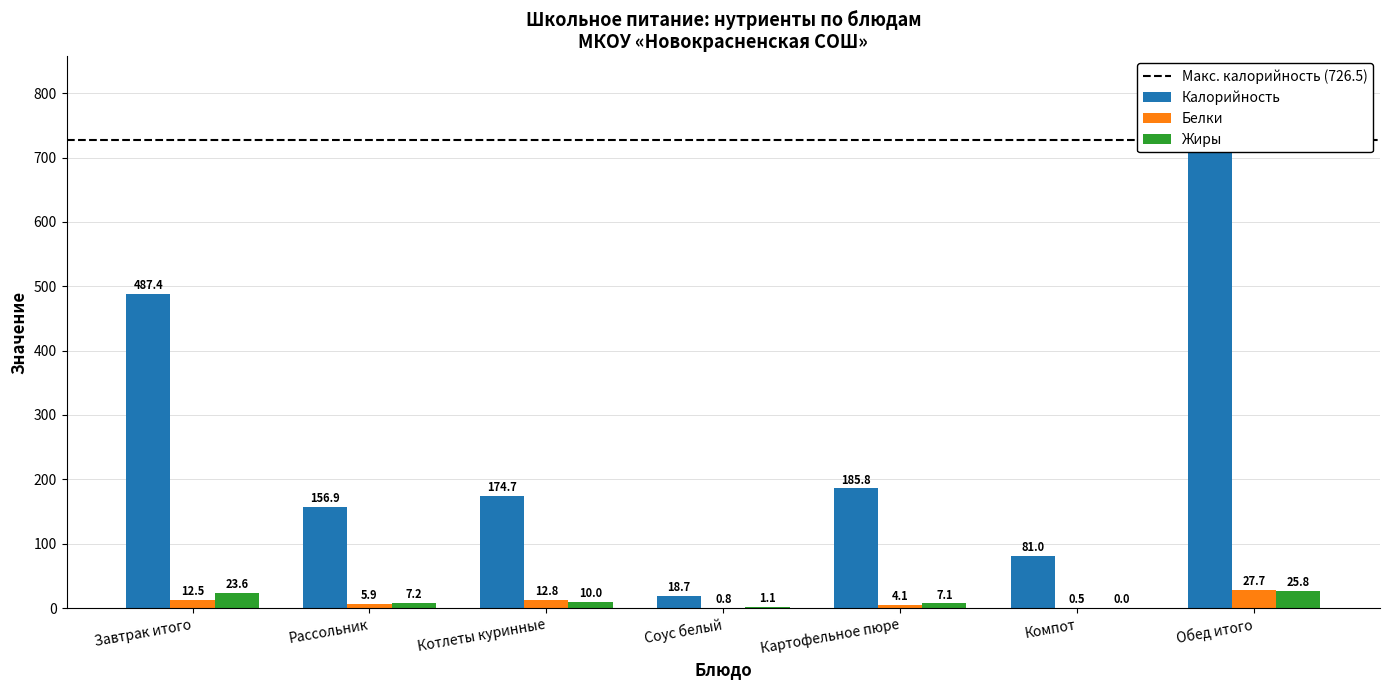

Which series has the largest total across all categories?

Калорийность